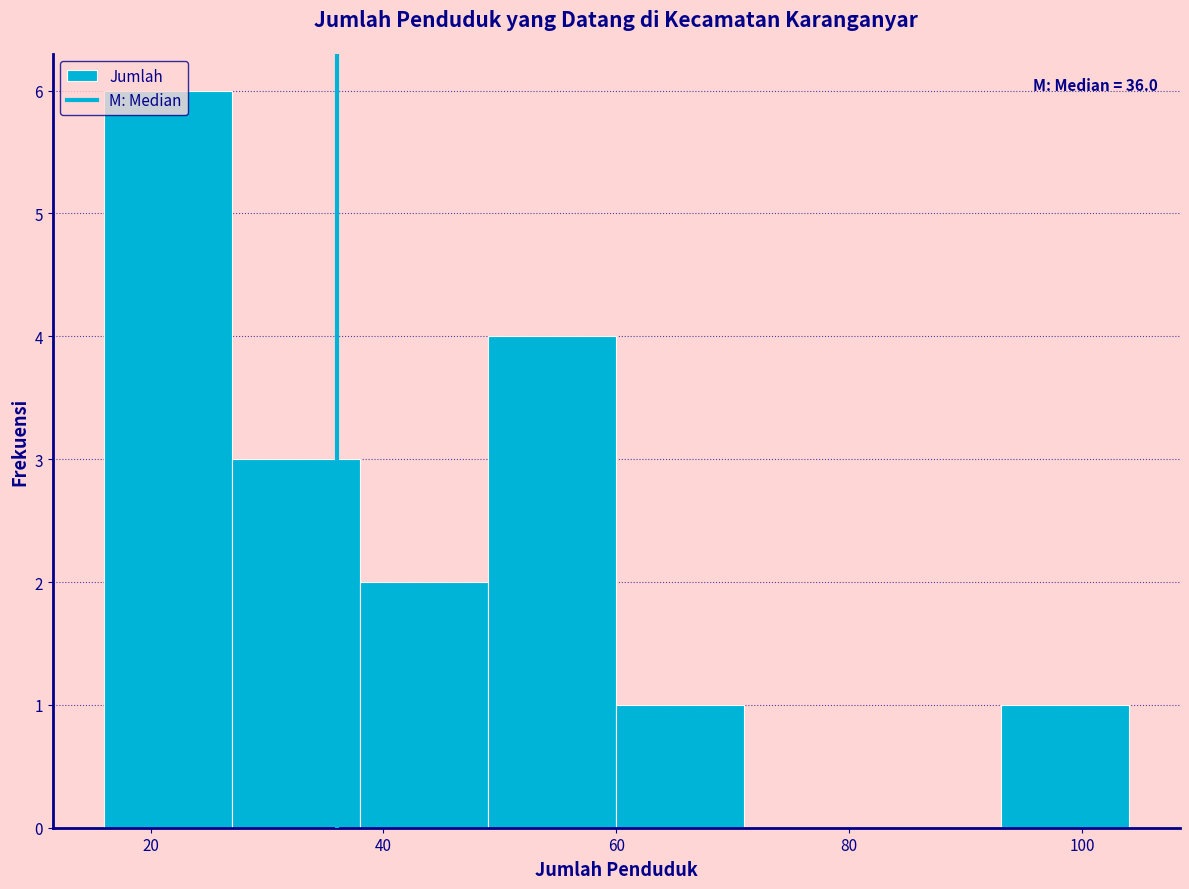

Over which range of the x-axis is the bar tallest?

16 to 27